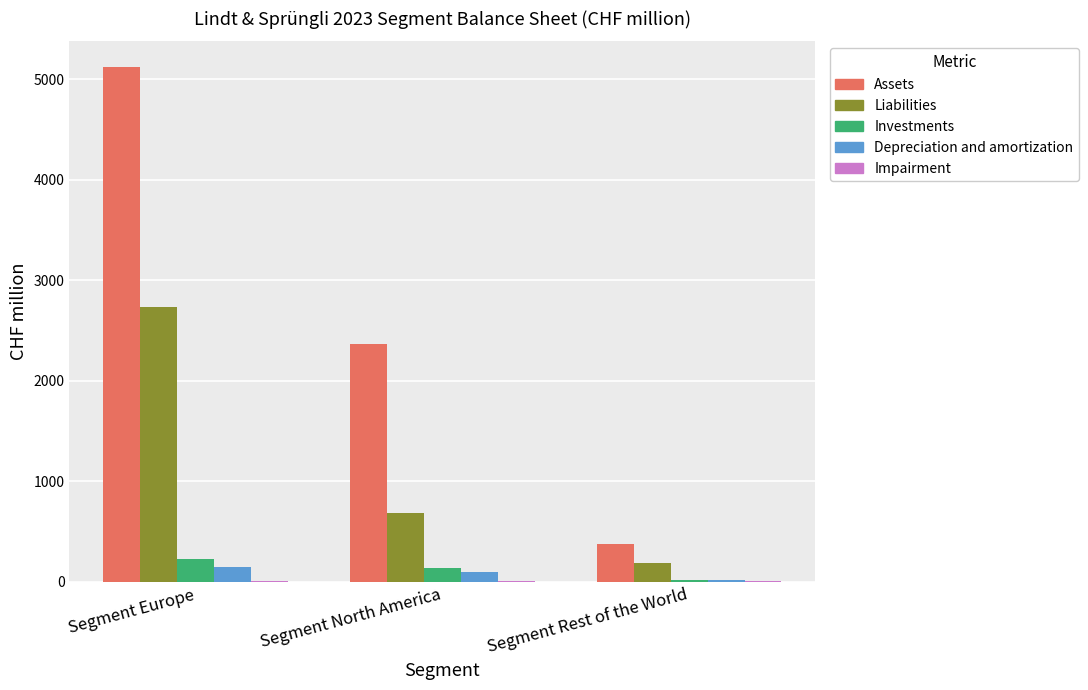

Which series has the largest total across all categories?

Assets